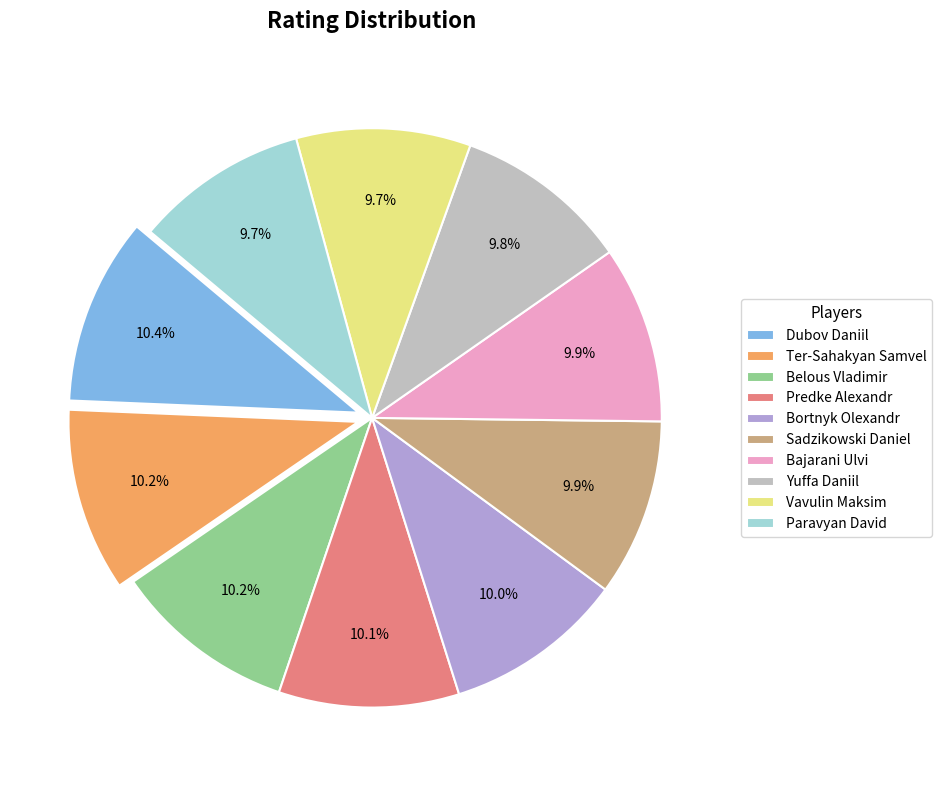

Approximately how many times larger is the value at Bajarani Ulvi compared to Predke Alexandr?

1.0